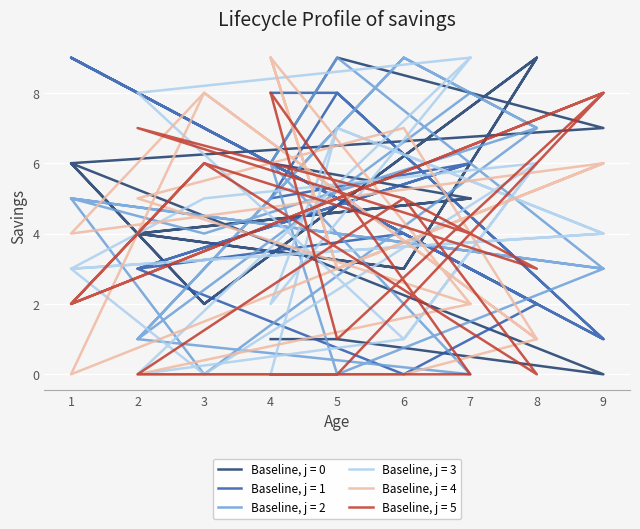

Is this an area chart (filled region under the line)?

No